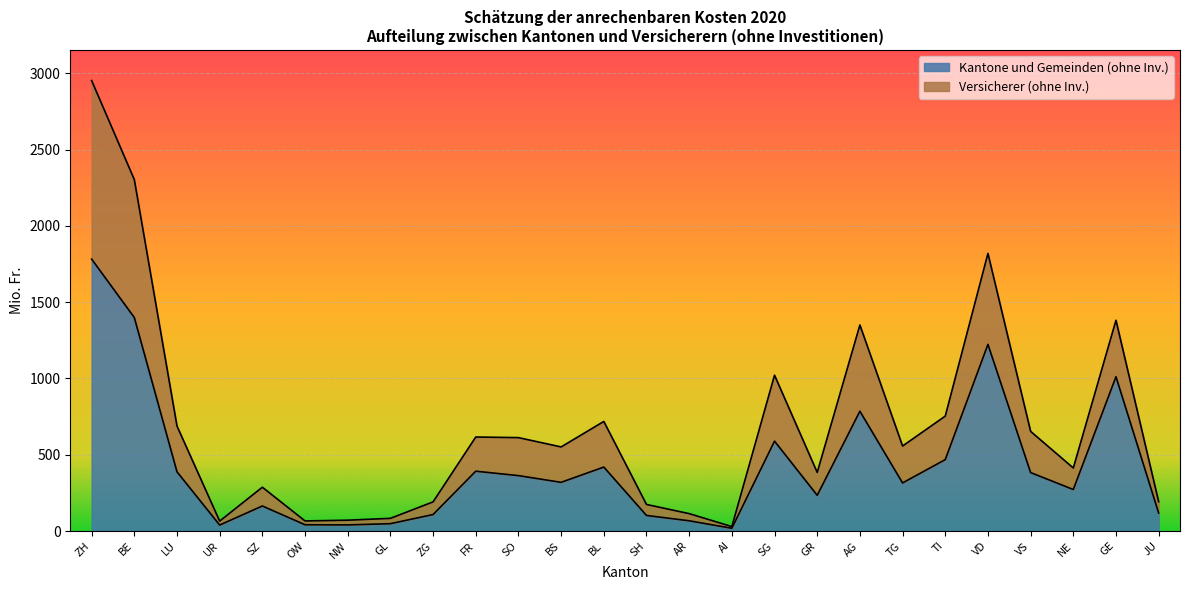

Is it true that Kantone und Gemeinden (ohne Inv.) equals 107 at LU?

False